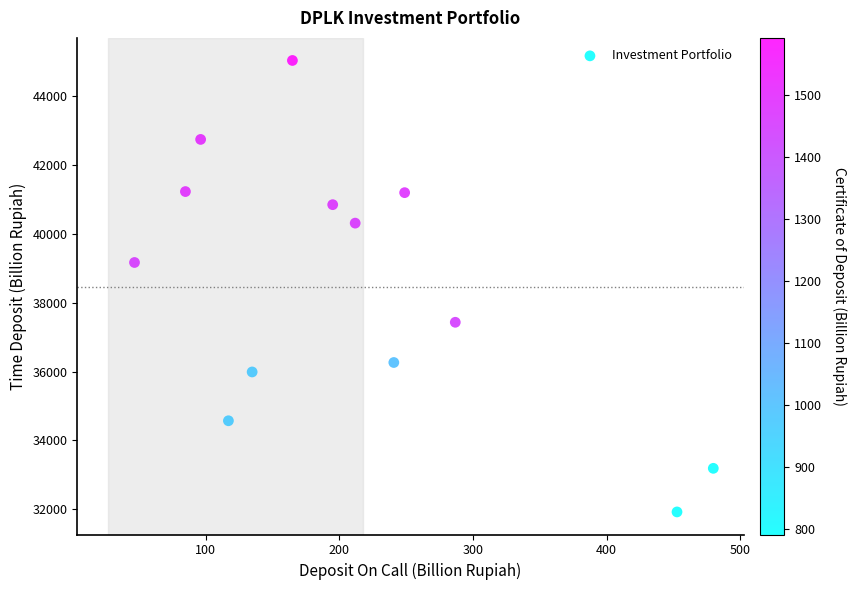

What is the range of X values (max minus min)?

433.2